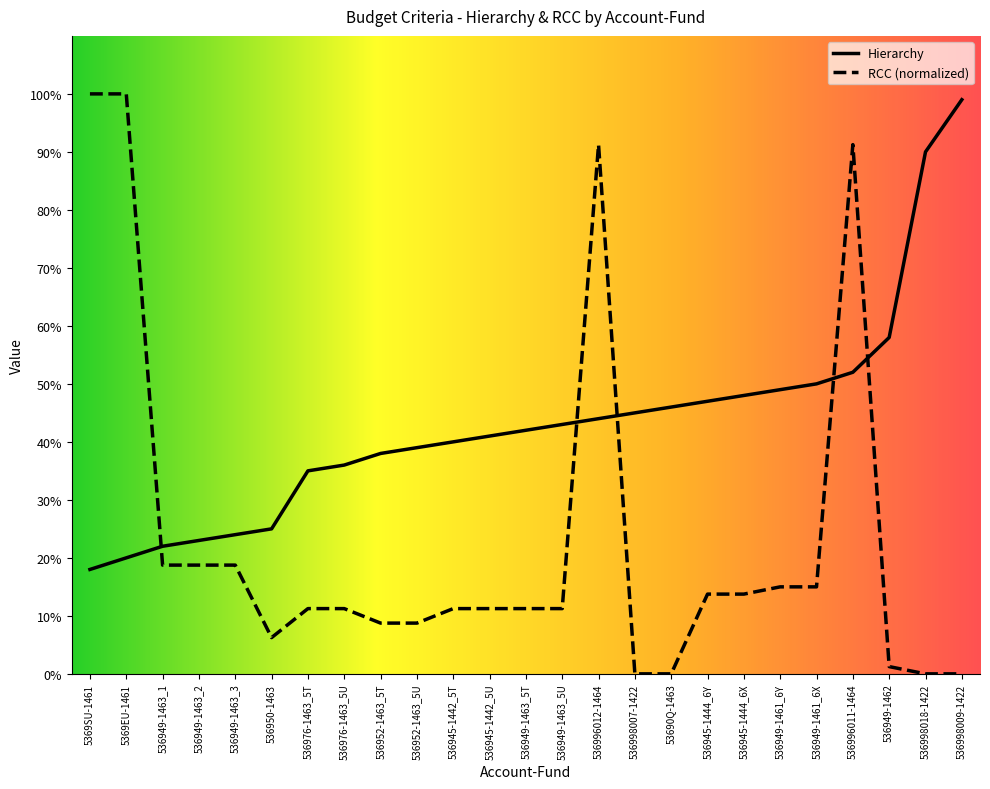

Is it true that RCC equals 11.2 at 536945-1442_5U?

True